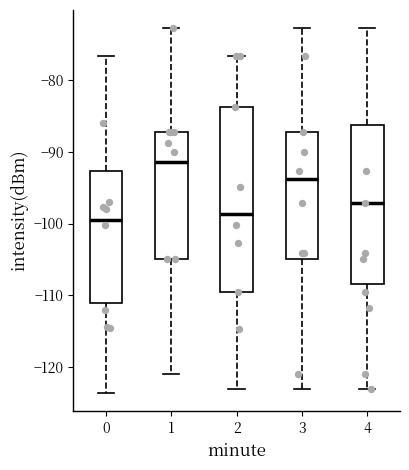

Which box is the tallest, from its lower edge to its upper edge?

2